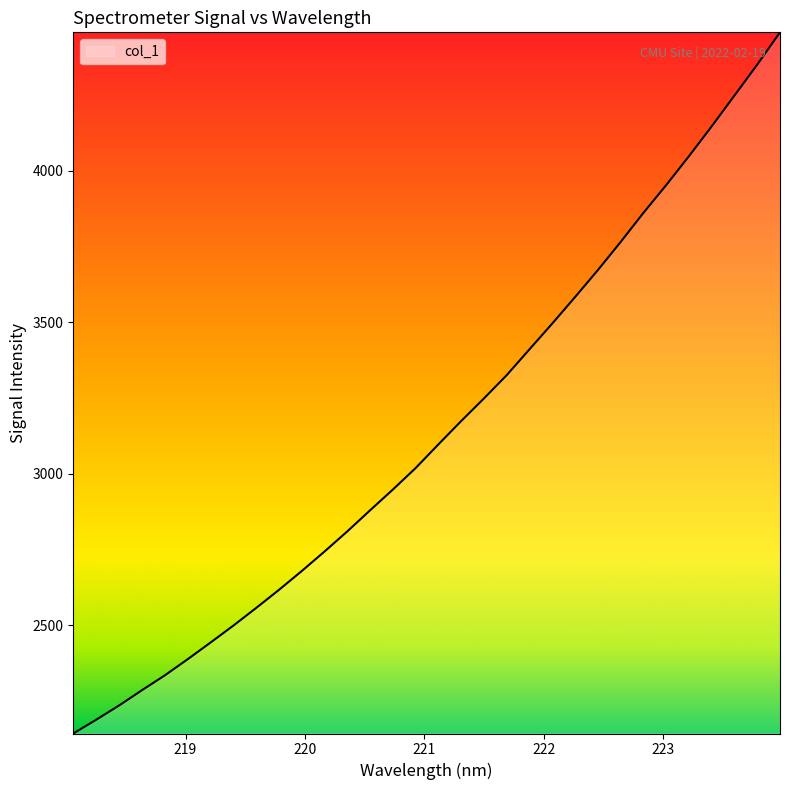

How many values exceed 3096?

16